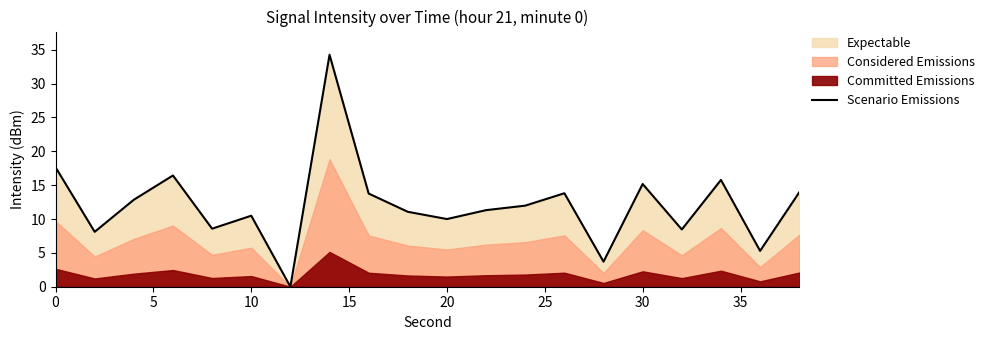

True or false: Scenario Emissions has a value of 15.2 at 30.

True